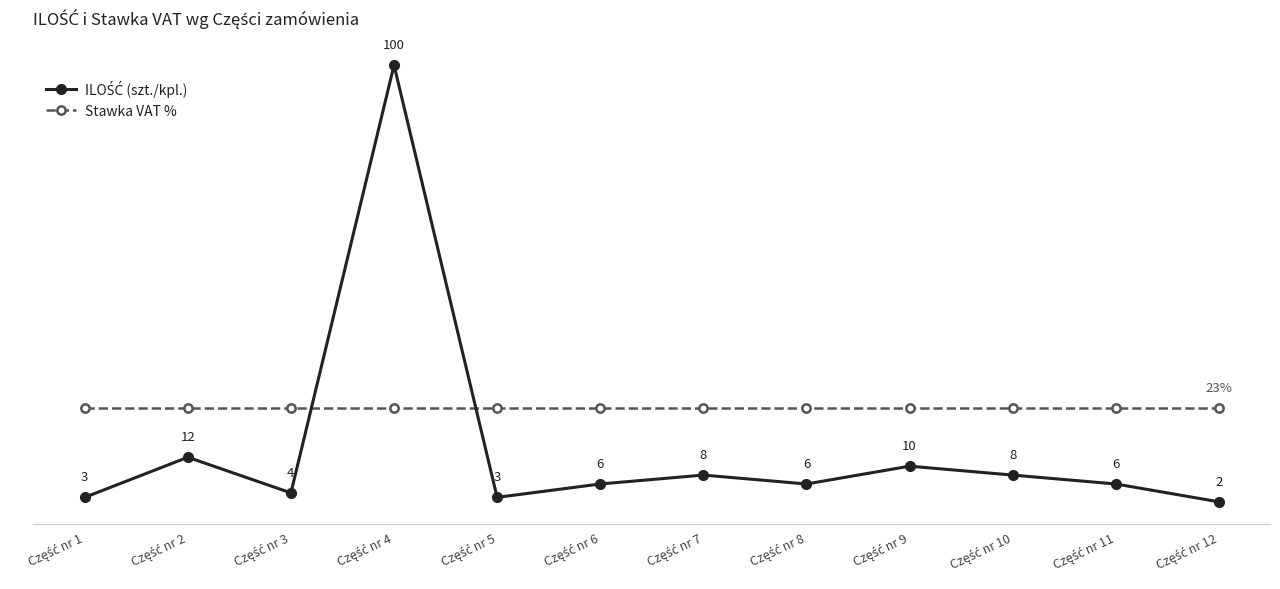

Which series has the largest total across all categories?

Stawka VAT %